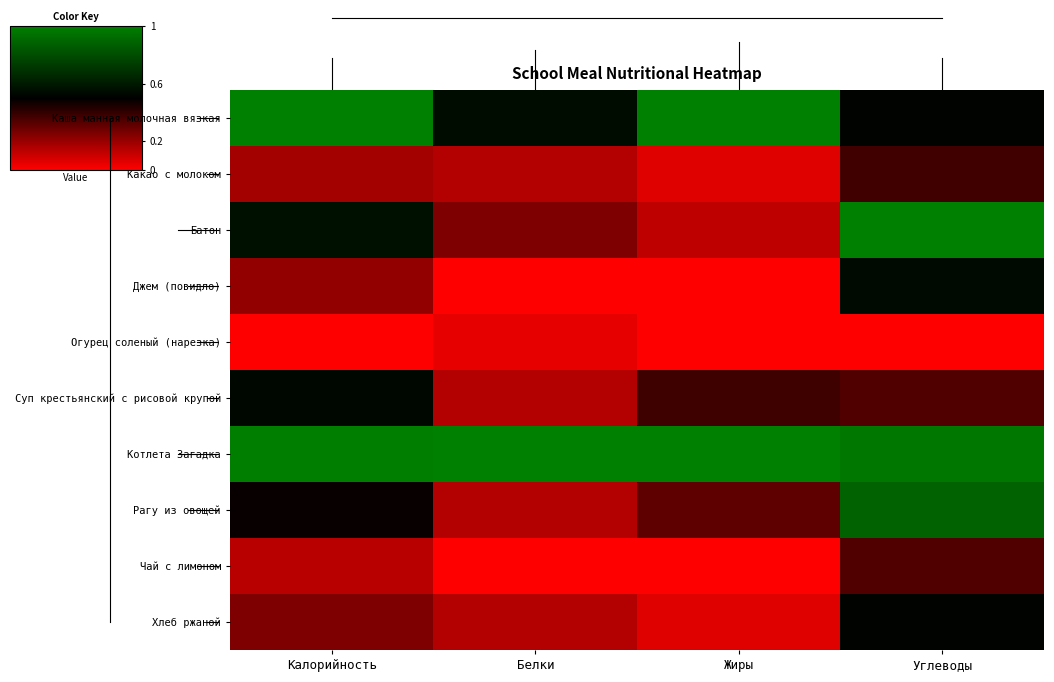

Reading right to left, what are all the values shown in this chart?

Каша манная молочная вязкая: Углеводы=0.5	Жиры=1.0	Белки=0.6	Калорийность=1.0
Какао с молоком: Углеводы=0.4	Жиры=0.1	Белки=0.1	Калорийность=0.2
Батон: Углеводы=1.0	Жиры=0.1	Белки=0.2	Калорийность=0.6
Джем (повидло): Углеводы=0.5	Жиры=0.0	Белки=0.0	Калорийность=0.2
Огурец соленый (нарезка): Углеводы=0.0	Жиры=0.0	Белки=0.1	Калорийность=0.0
Суп крестьянский с рисовой крупой: Углеводы=0.3	Жиры=0.4	Белки=0.1	Калорийность=0.5
Котлета Загадка: Углеводы=1.0	Жиры=1.0	Белки=1.0	Калорийность=1.0
Рагу из овощей: Углеводы=0.9	Жиры=0.3	Белки=0.1	Калорийность=0.5
Чай с лимоном: Углеводы=0.3	Жиры=0.0	Белки=0.0	Калорийность=0.1
Хлеб ржаной: Углеводы=0.5	Жиры=0.1	Белки=0.1	Калорийность=0.3